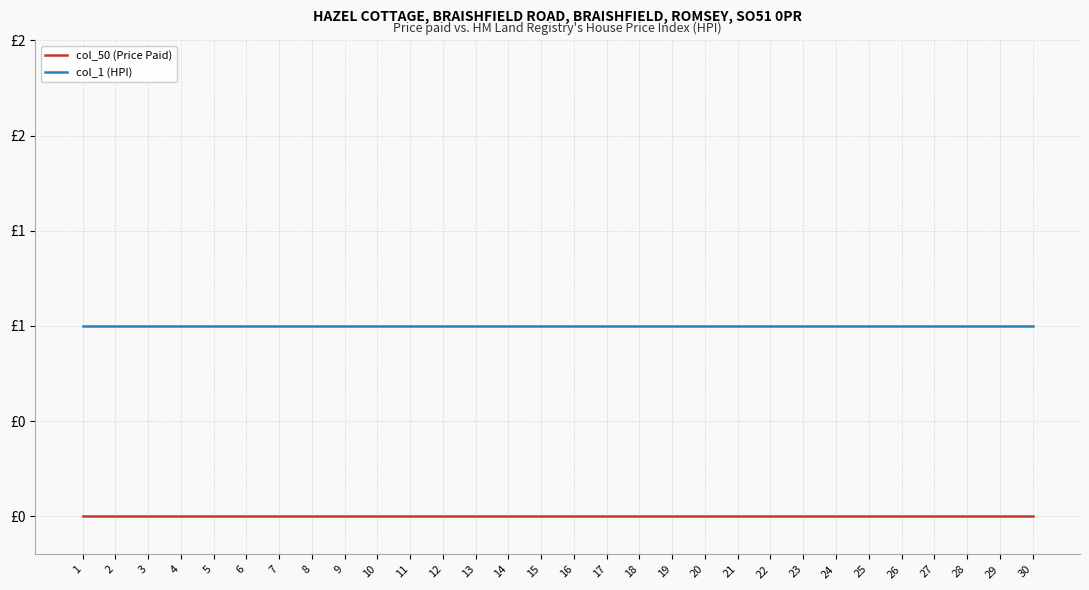

True or false: col_1 (HPI) and col_50 (Price Paid) cross at least once.

False